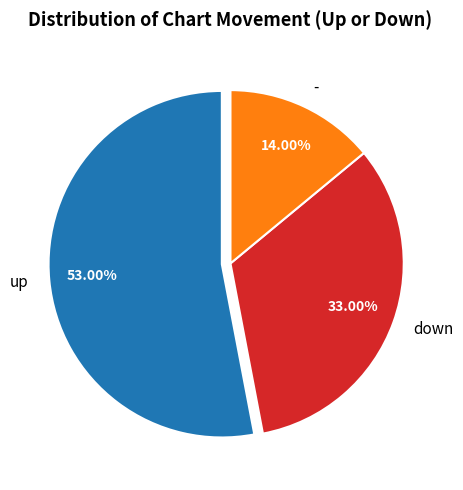

Is there a majority slice in this chart?

Yes